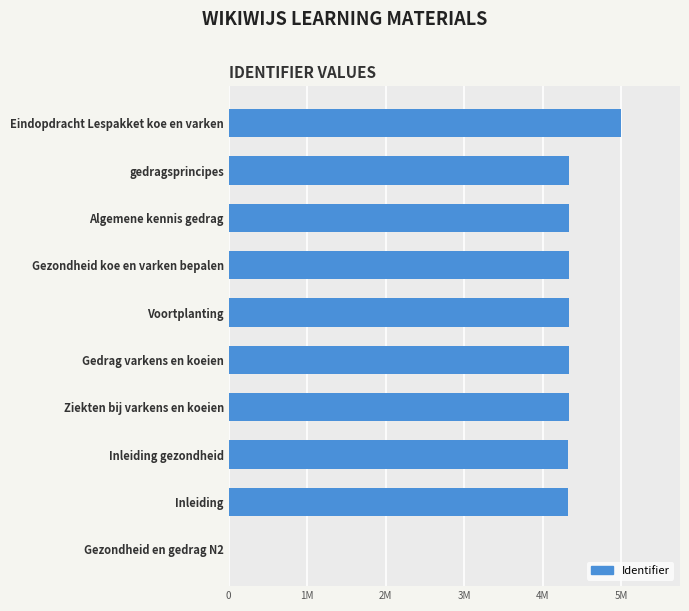

Are the bars horizontal?

Yes